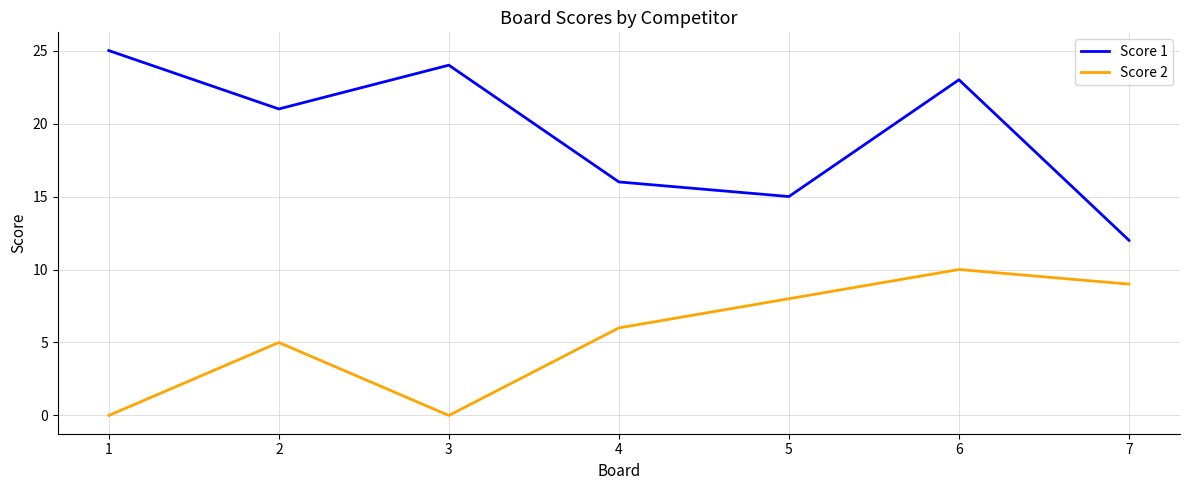

Is this an area chart (filled region under the line)?

No